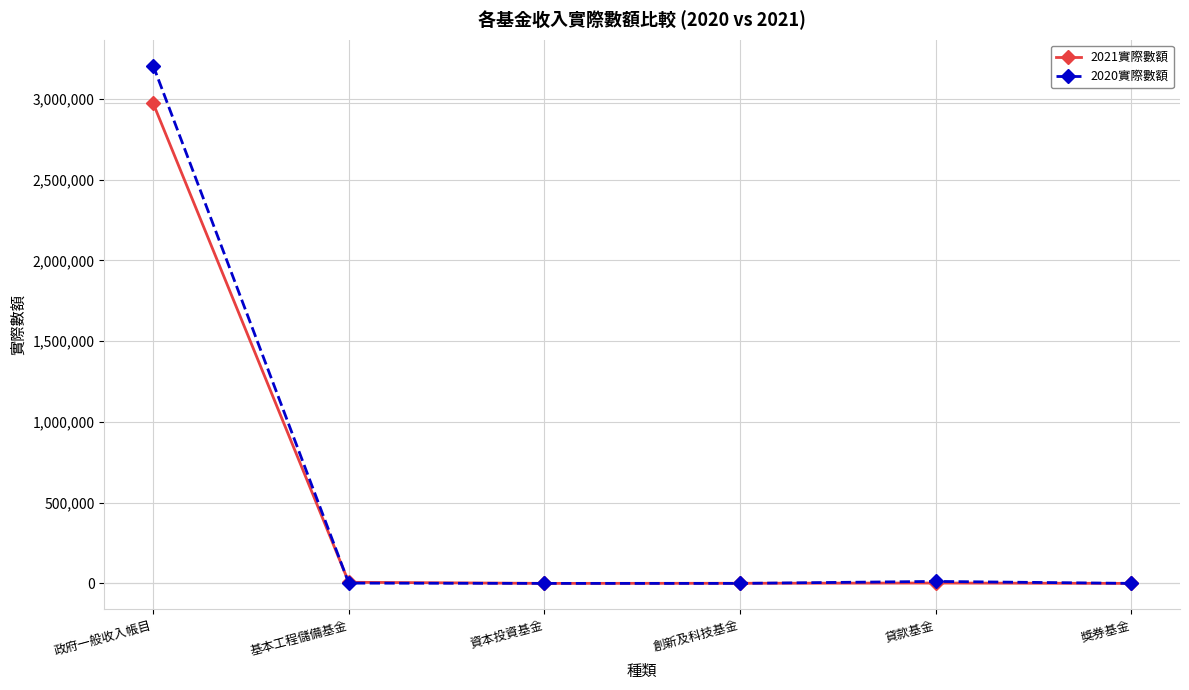

List the series in order of their peak value, highest first.

2020實際數額, 2021實際數額